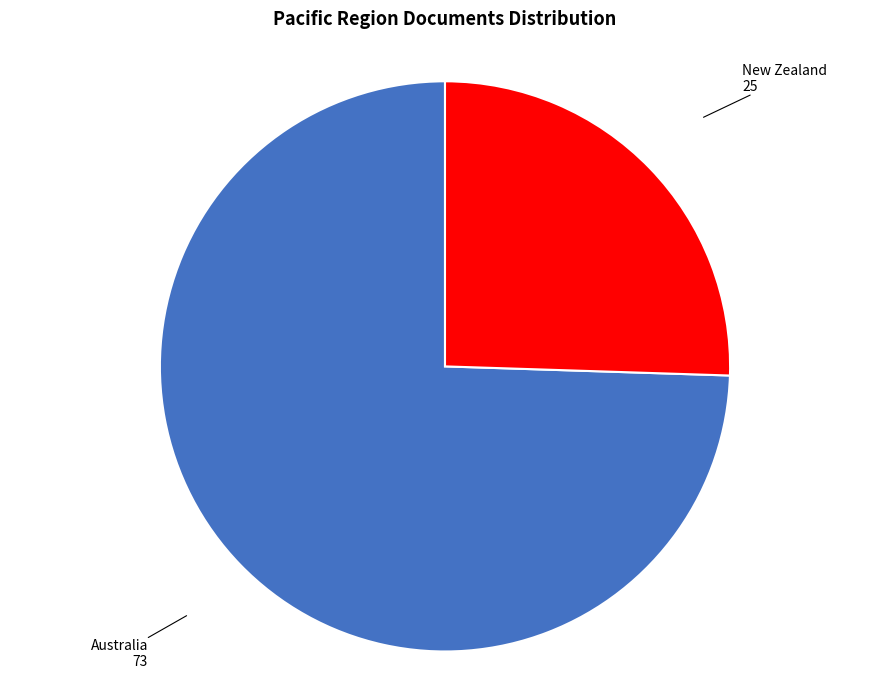

Combined, do New Zealand and Australia account for over 50%?

Yes